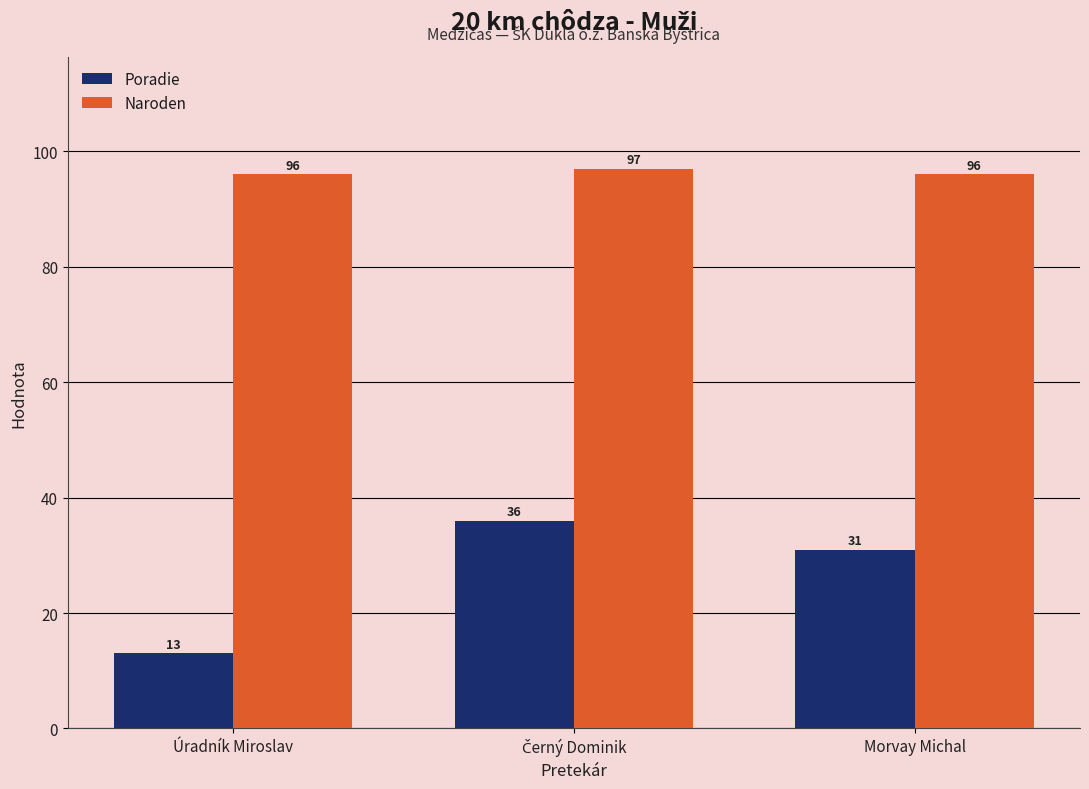

How many bars are there in each group?

2